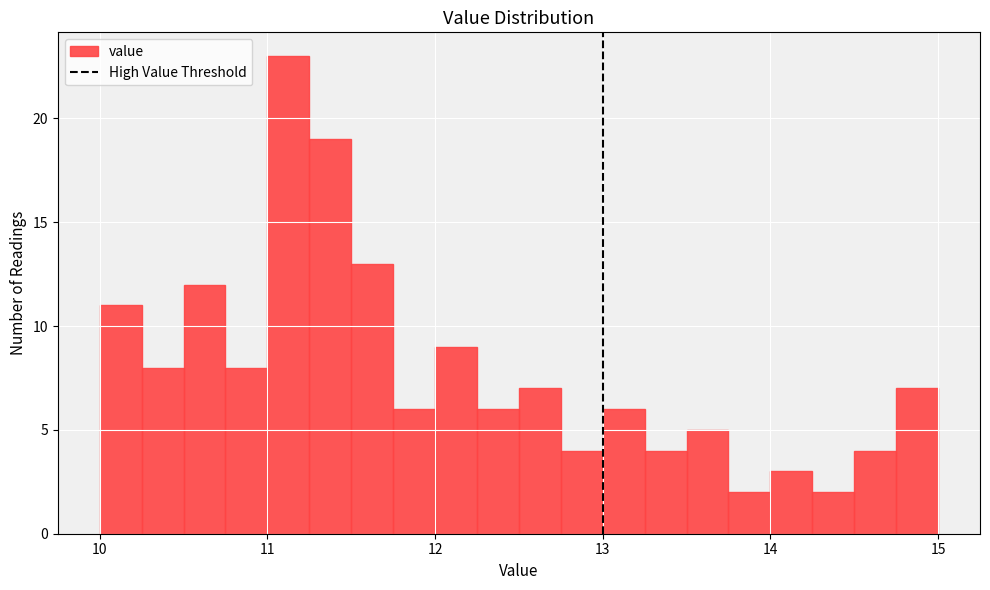

Read against the x-axis, roughly where is the centre of the tallest bar?

11.1